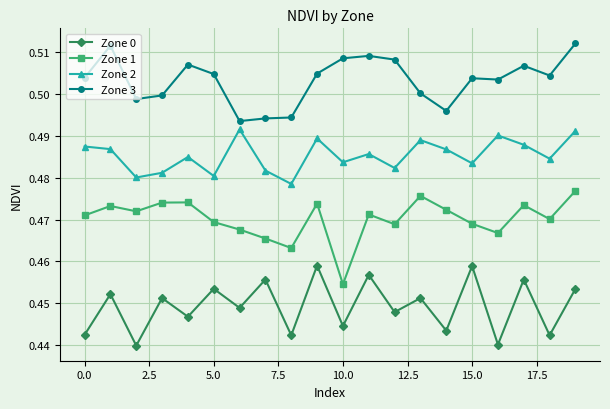

List the series in order of their peak value, highest first.

Zone 3, Zone 2, Zone 1, Zone 0